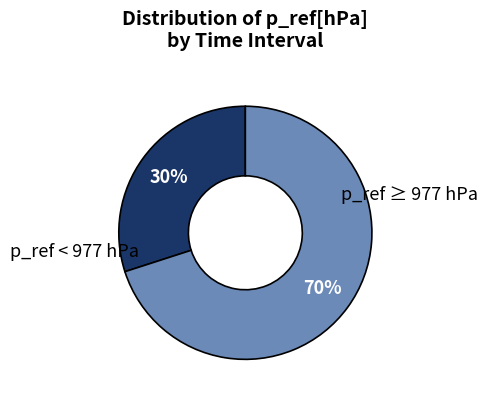

Does any single category account for the majority?

Yes